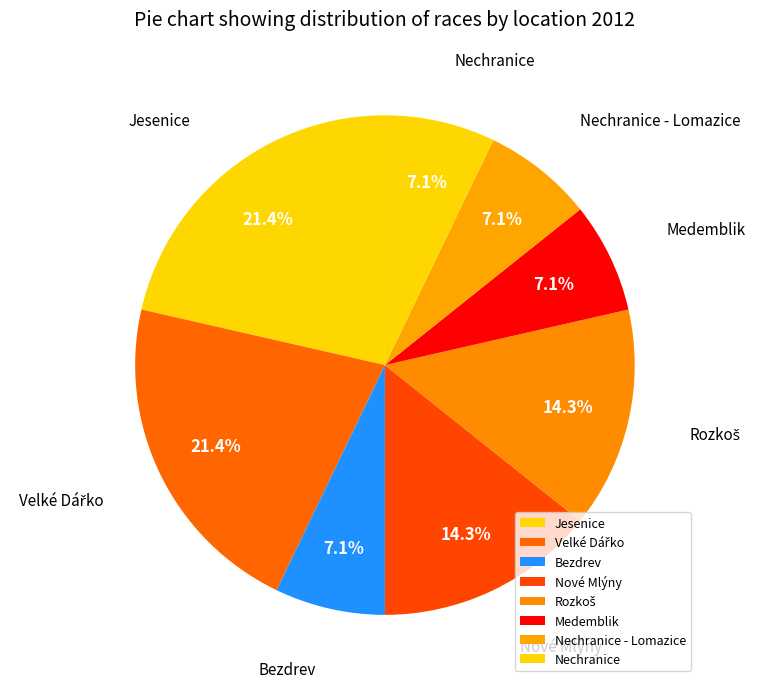

Is there a majority slice in this chart?

No